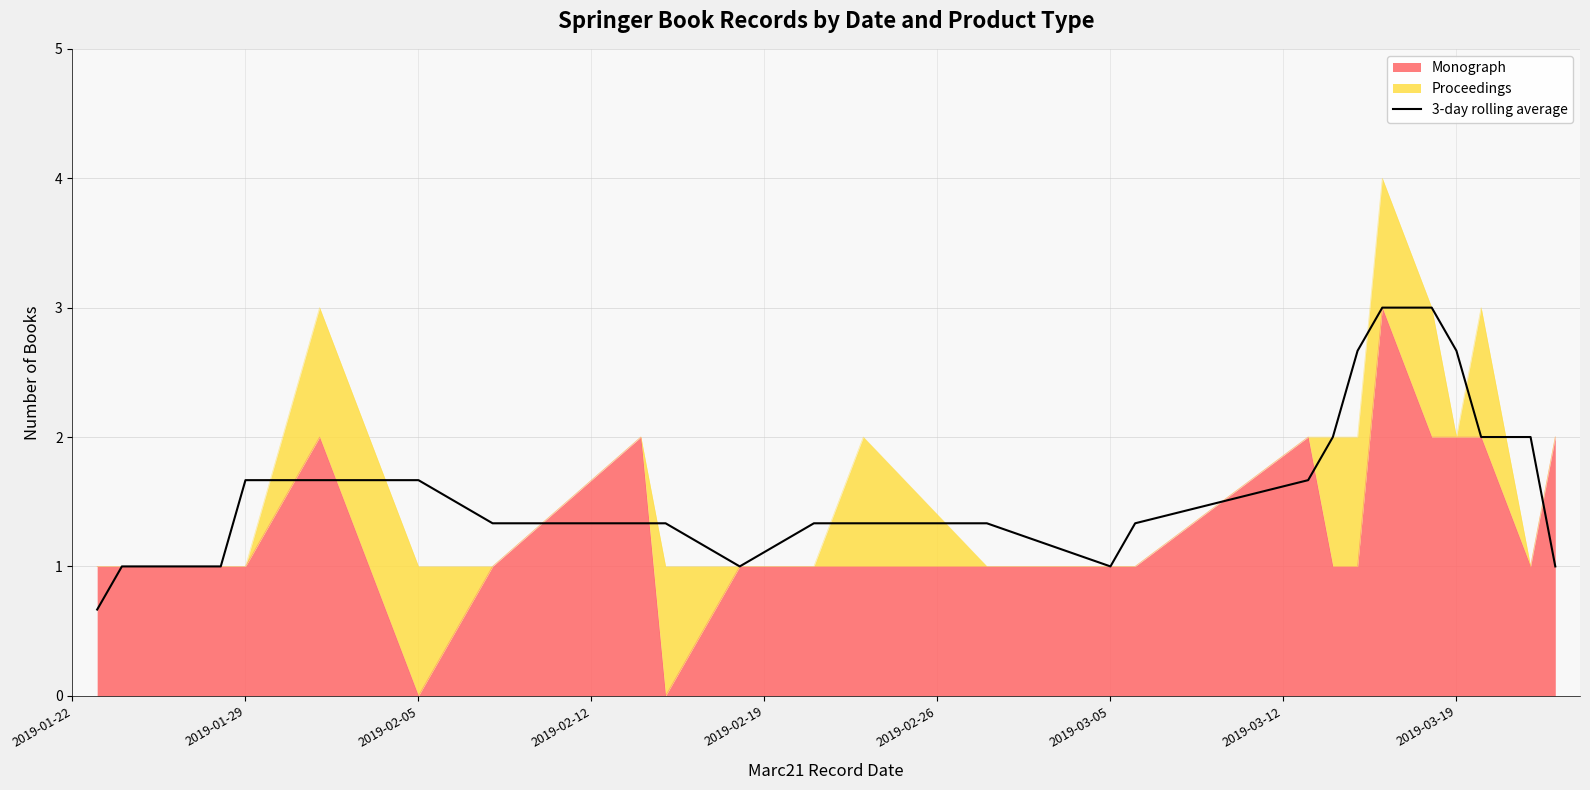

How many lines are shown in the chart?

1